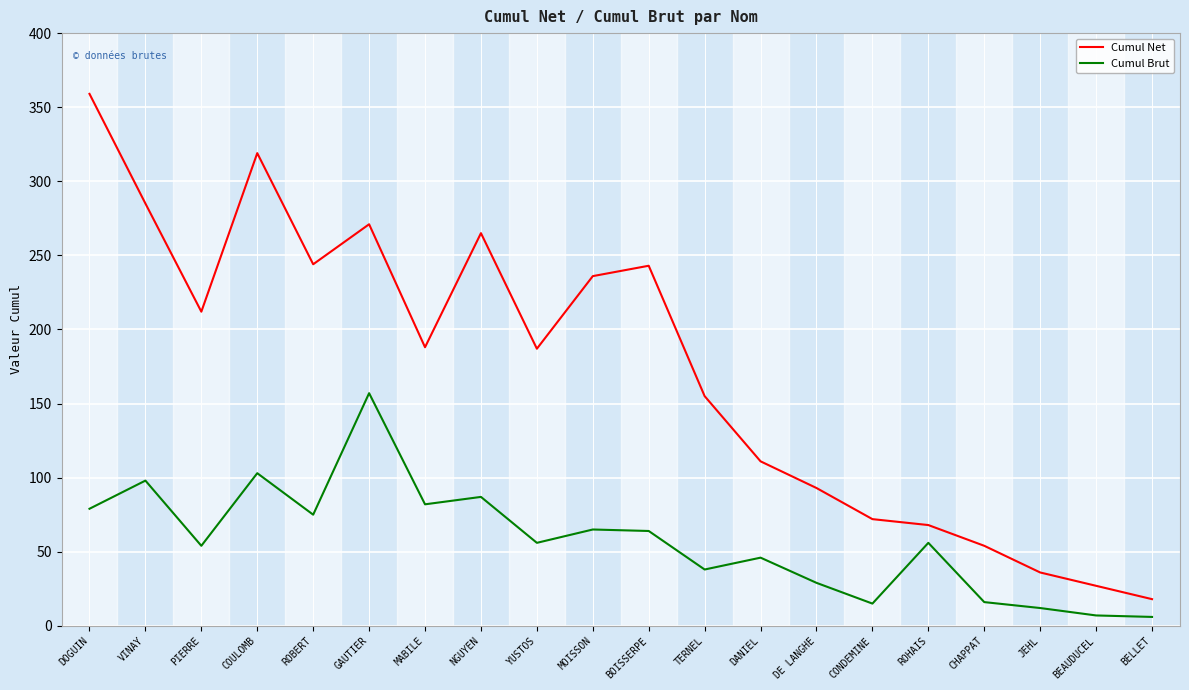

What position from the right is TERNEL?

9